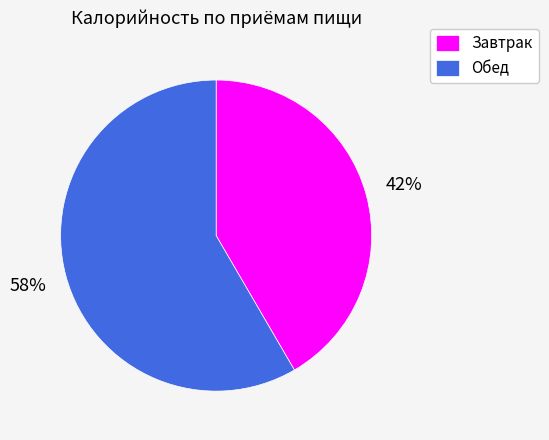

Is the sum of Обед and Завтрак greater than half?

Yes